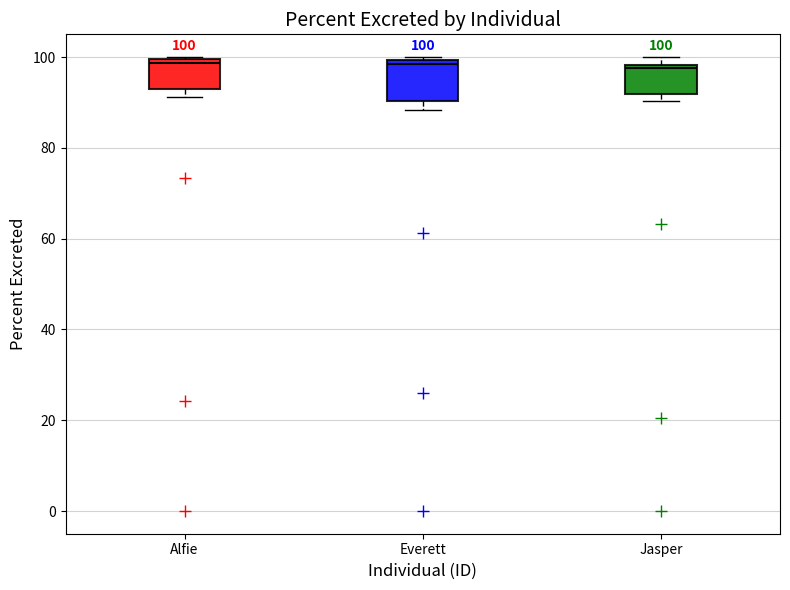

Comparing the boxes themselves (not the whiskers), which one is the tallest?

Everett